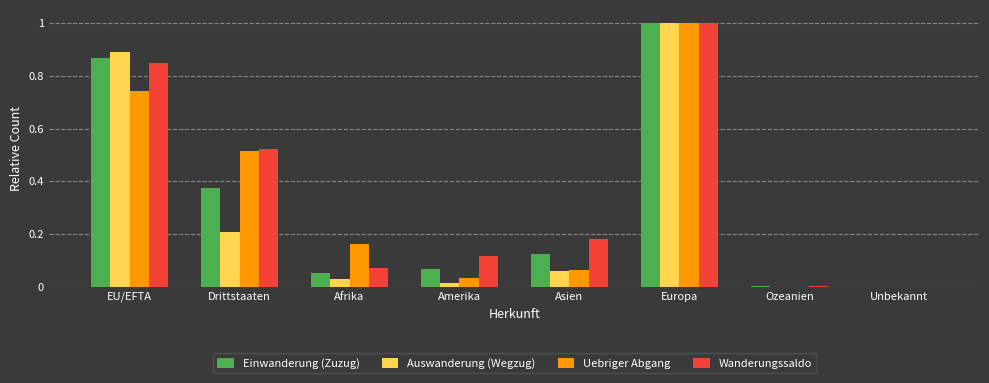

Is the value of Einwanderung (Zuzug) at Afrika greater than the value of Uebriger Abgang at Ozeanien?

Yes